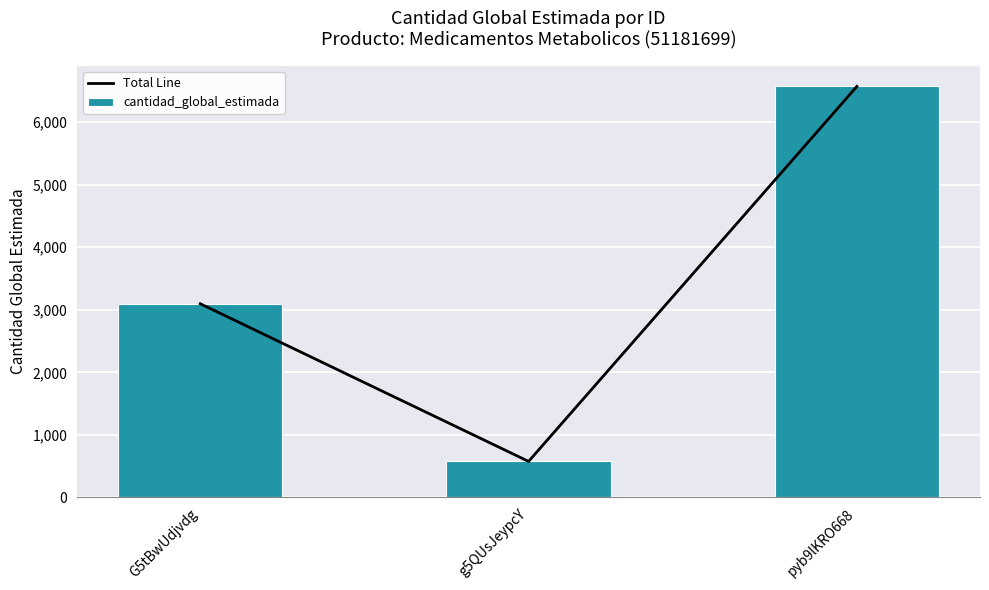

What position from the left is pyb9lKRO668?

3